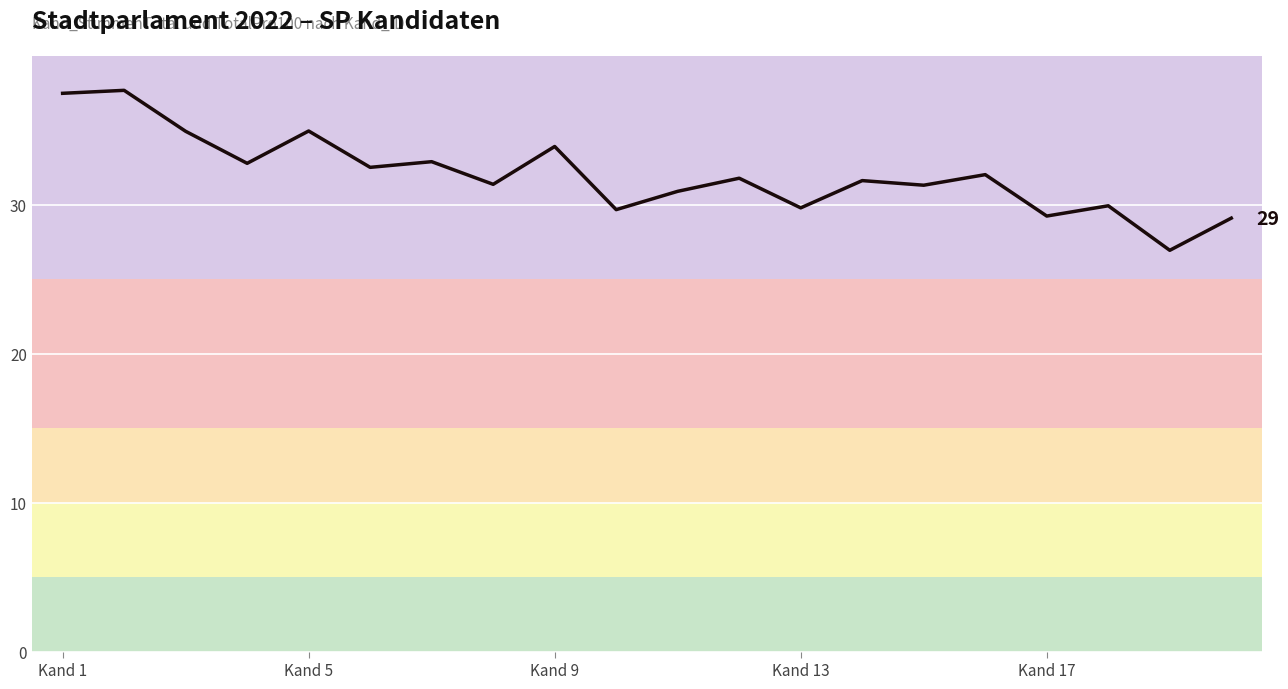

What is the minimum value shown in the chart?

26.9